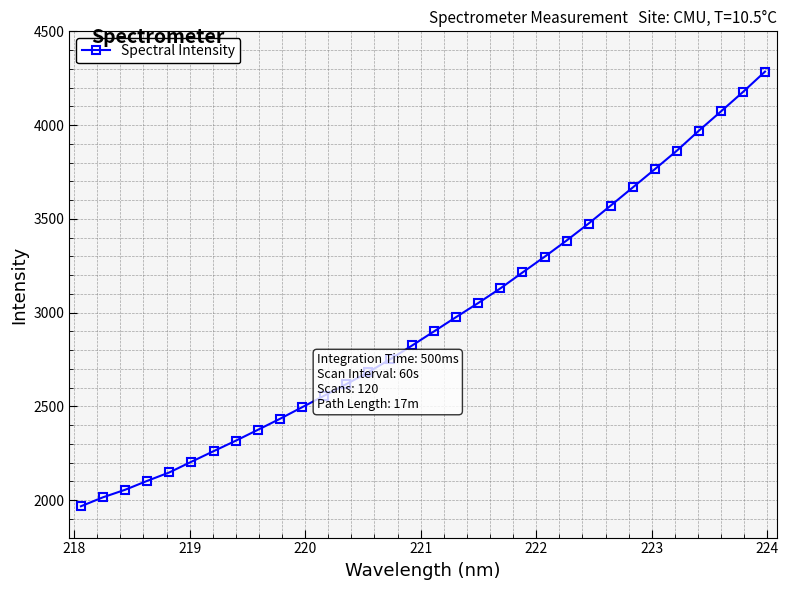

What is the value of the 2nd point from the left?

2015.0